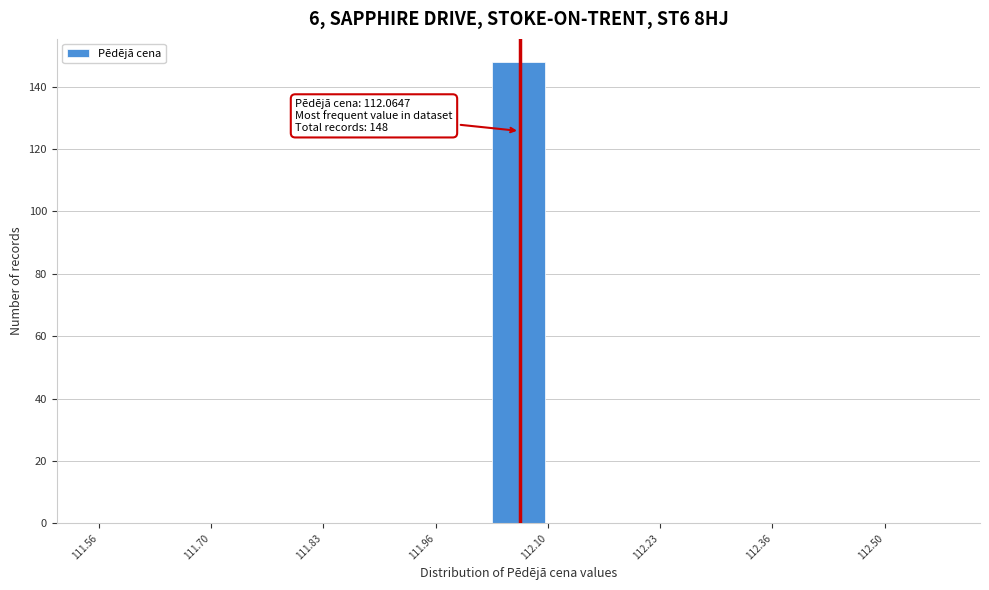

Read against the x-axis, roughly where is the centre of the tallest bar?

112.06